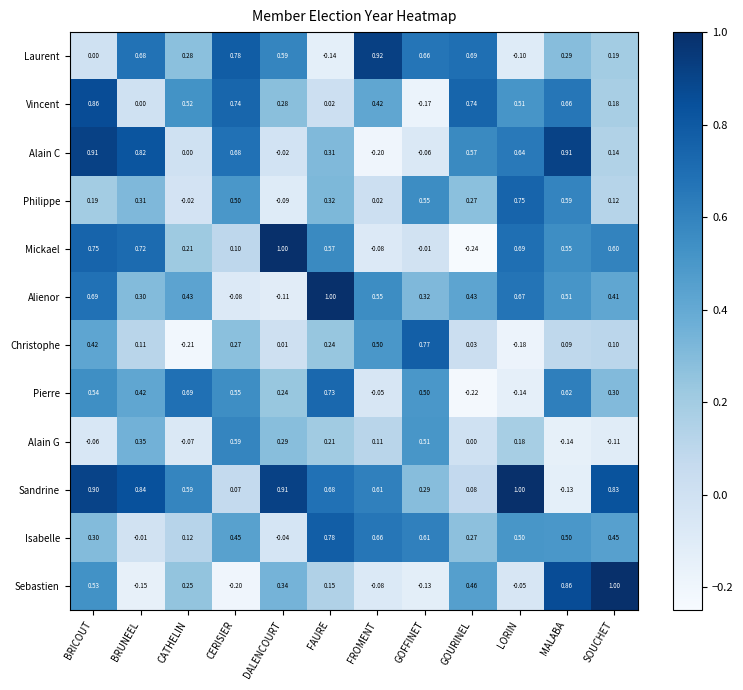

How many data points in Isabelle are less than 0?

2